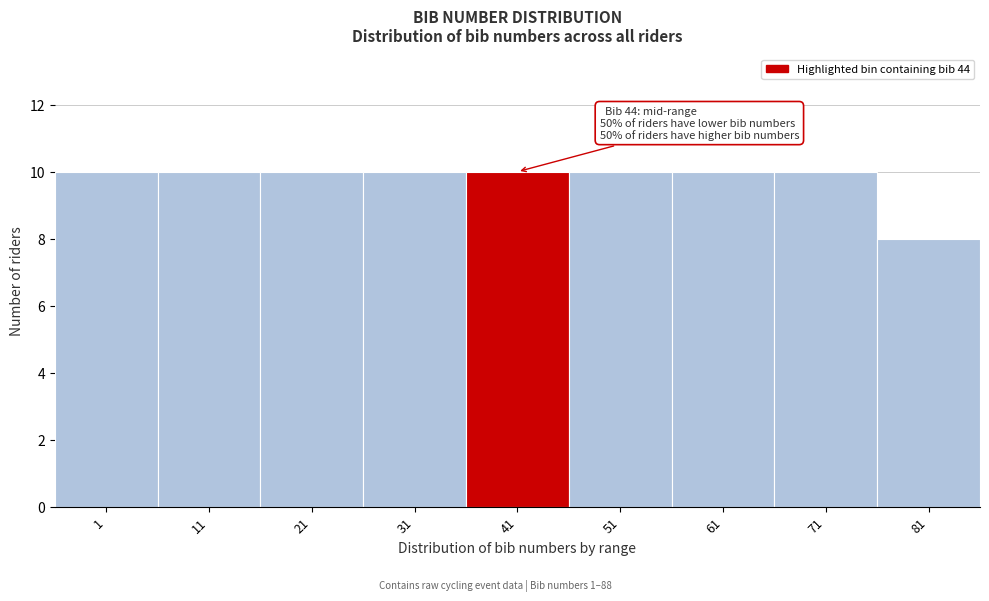

Reading right to left, what are all the values shown in this chart?

8	10	10	10	10	10	10	10	10